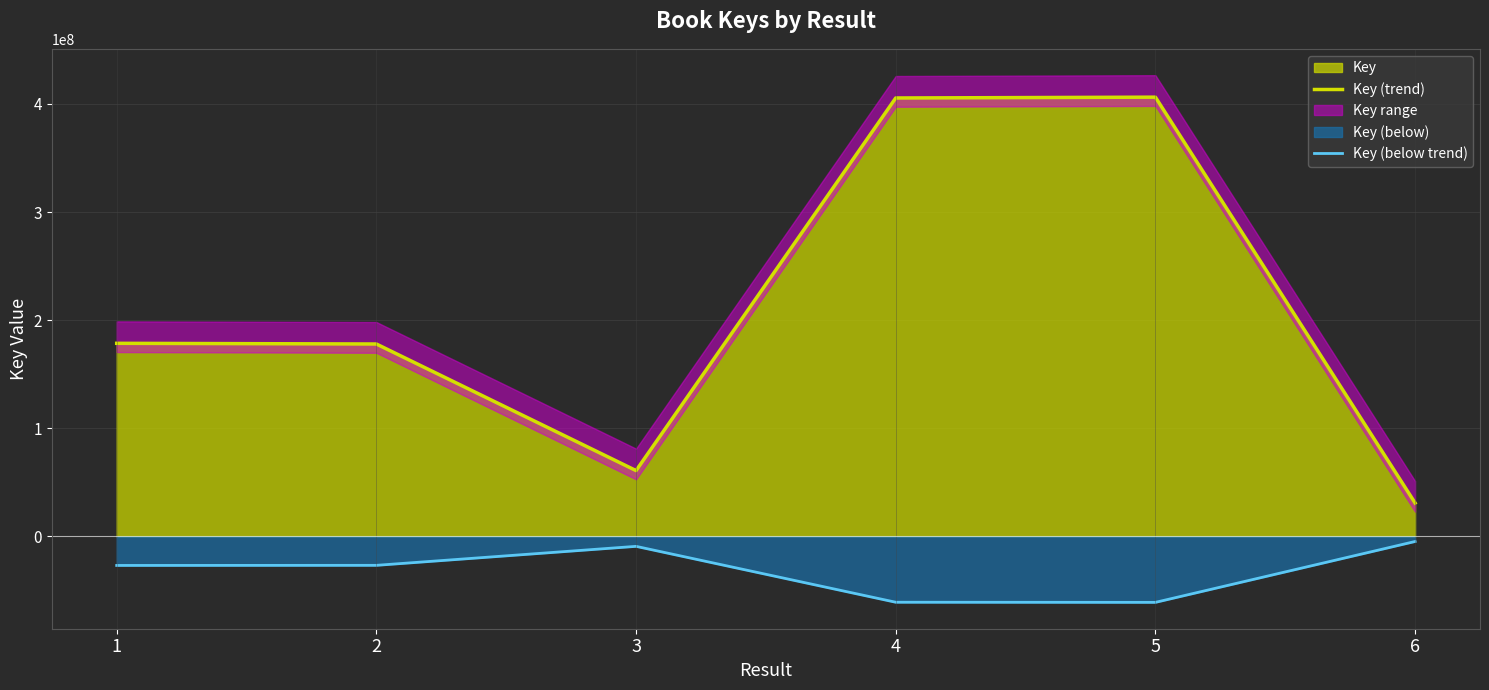

At which category is the sum across all series the highest?

5